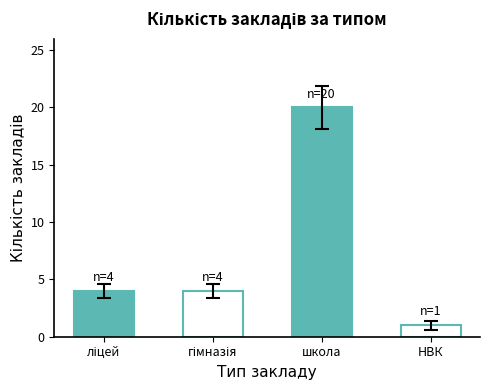

Is it true that the value at НВК is 1?

True